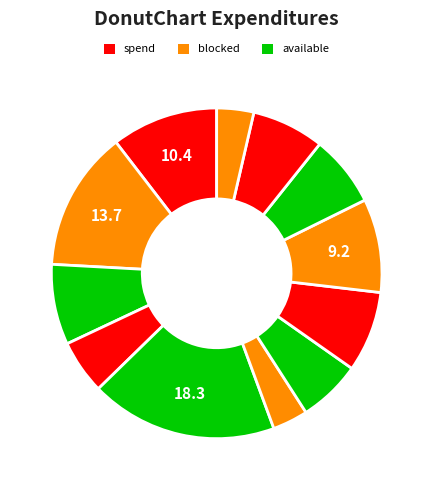

How many segments does this pie chart have?

12